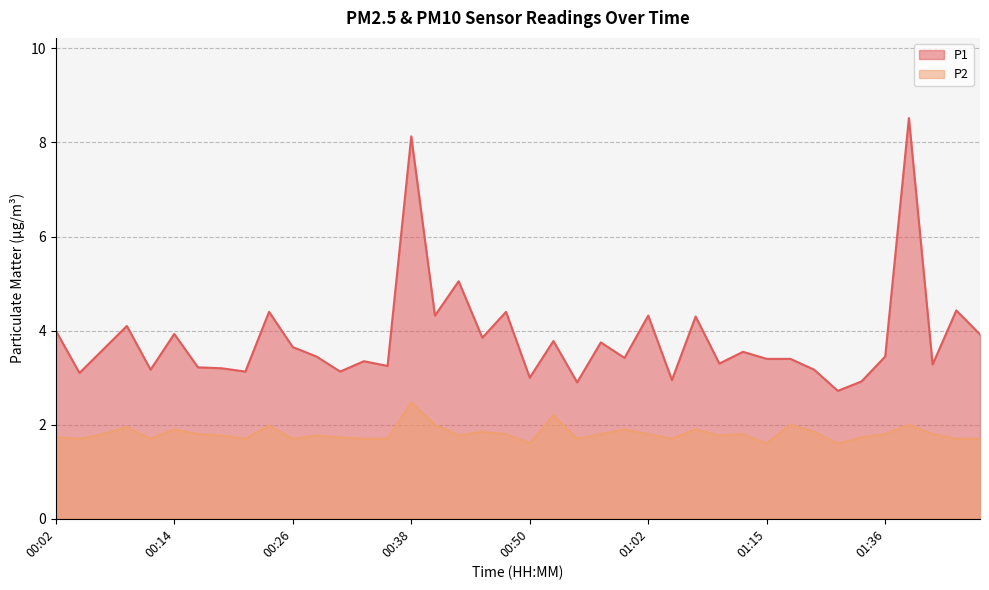

What is the total value across all series at 01:02?

6.1